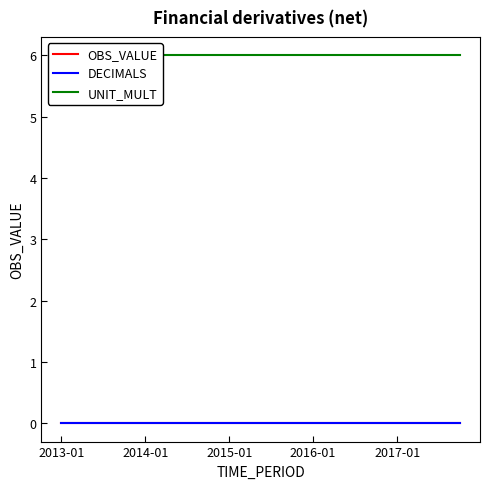

How many lines are shown in the chart?

3